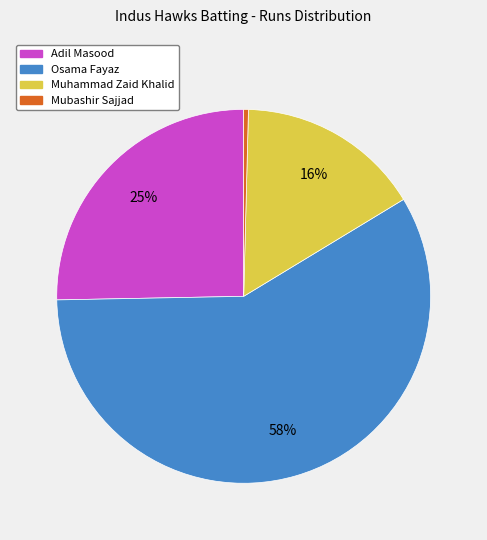

To the nearest percent, what is the average slice percentage?

25%